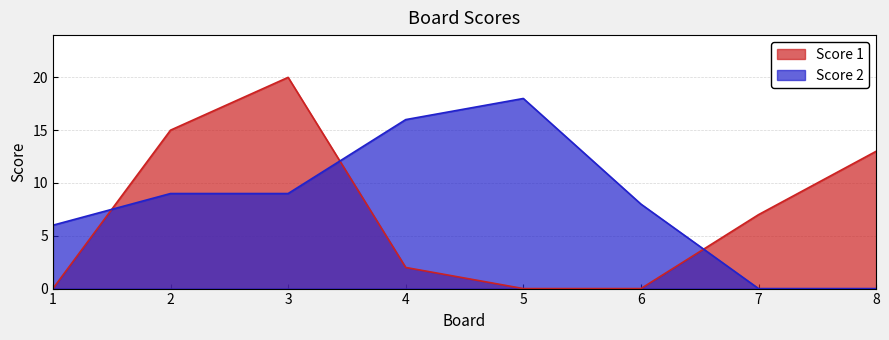

Does the chart display data point markers on the line(s)?

No